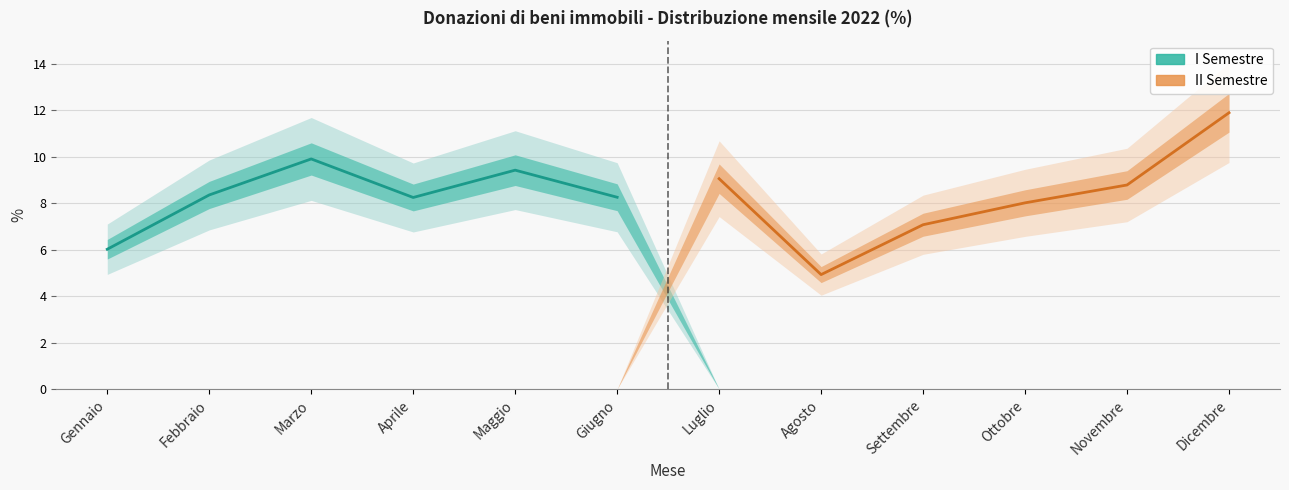

How many lines are shown in the chart?

2